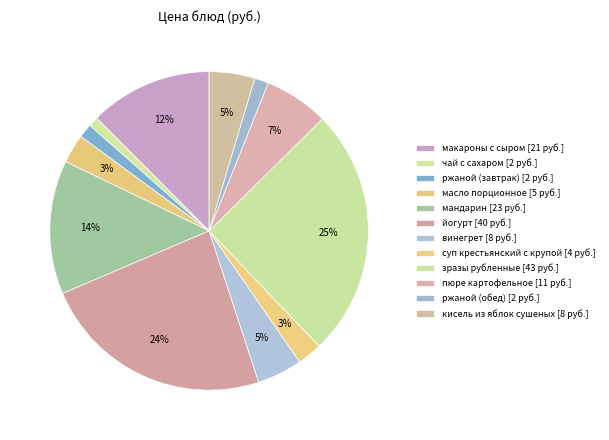

Count the number of slices in the pie.

12